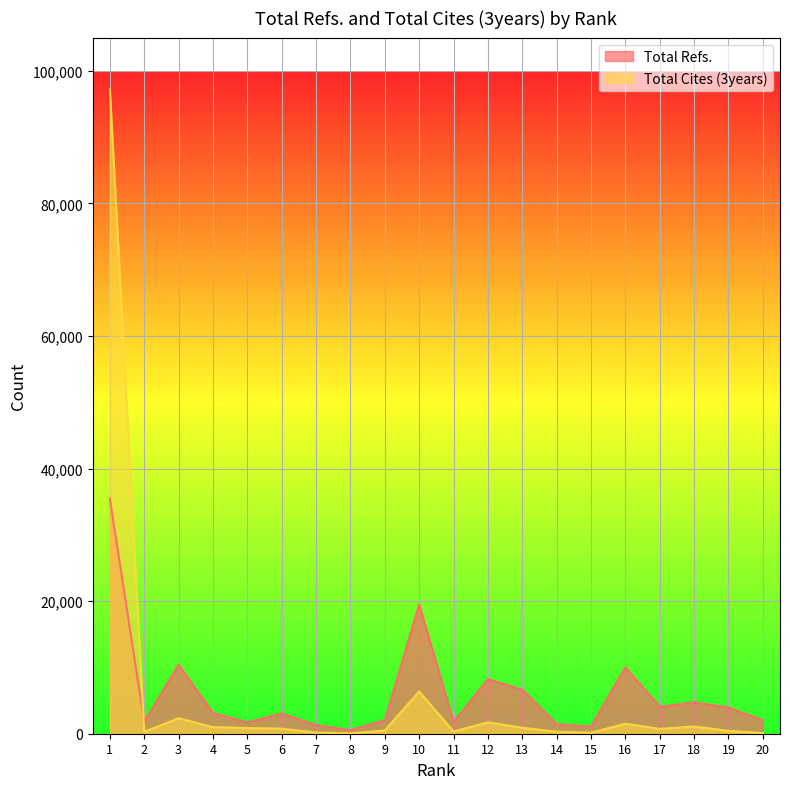

Where is the first local maximum for Total Refs.?

3